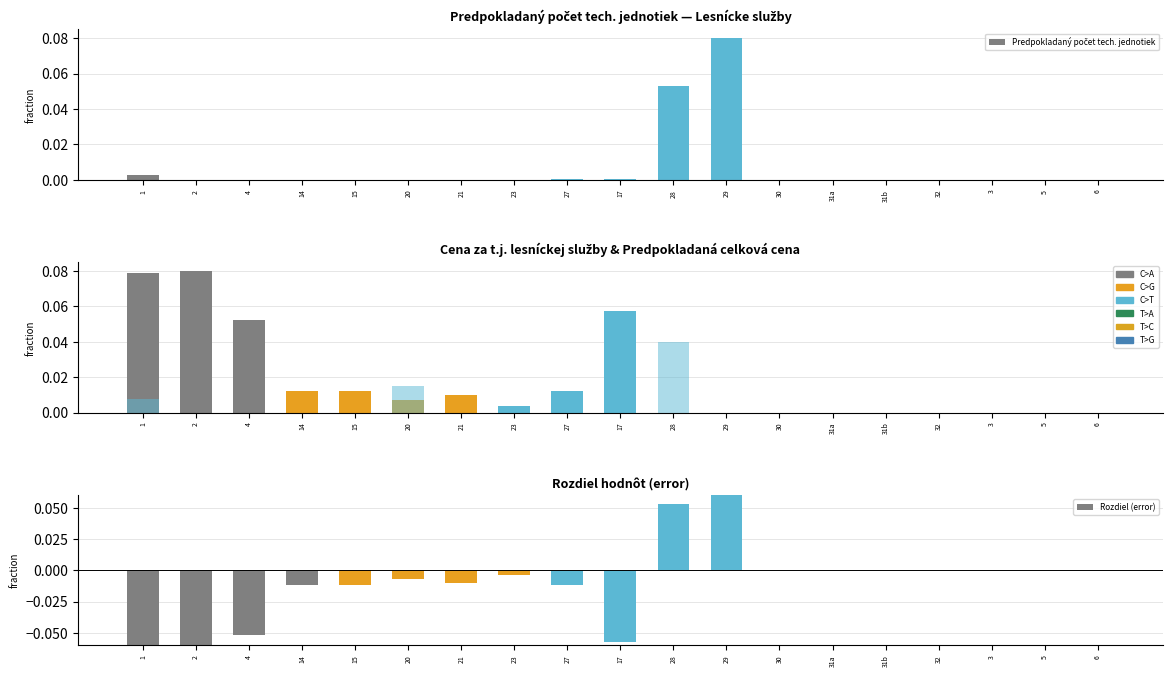

What is the label of the 2nd bar from the left?

2